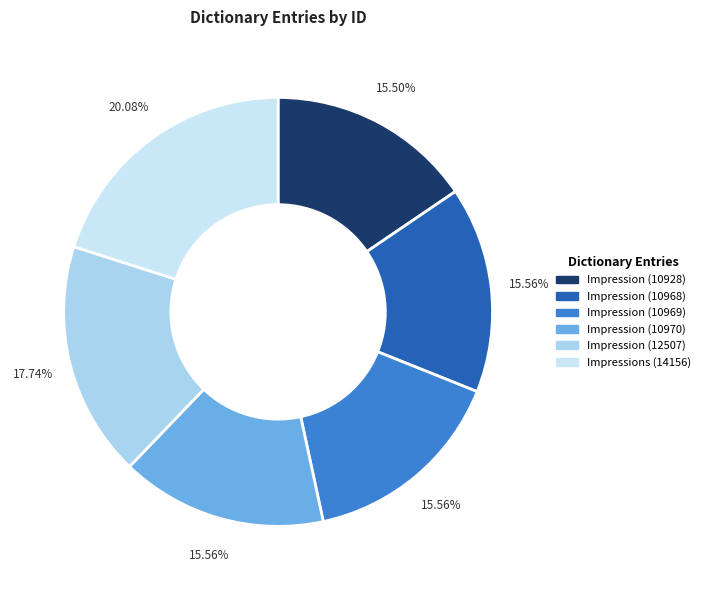

Approximately how many times larger is the value at Impression (10968) compared to Impression (10928)?

1.0